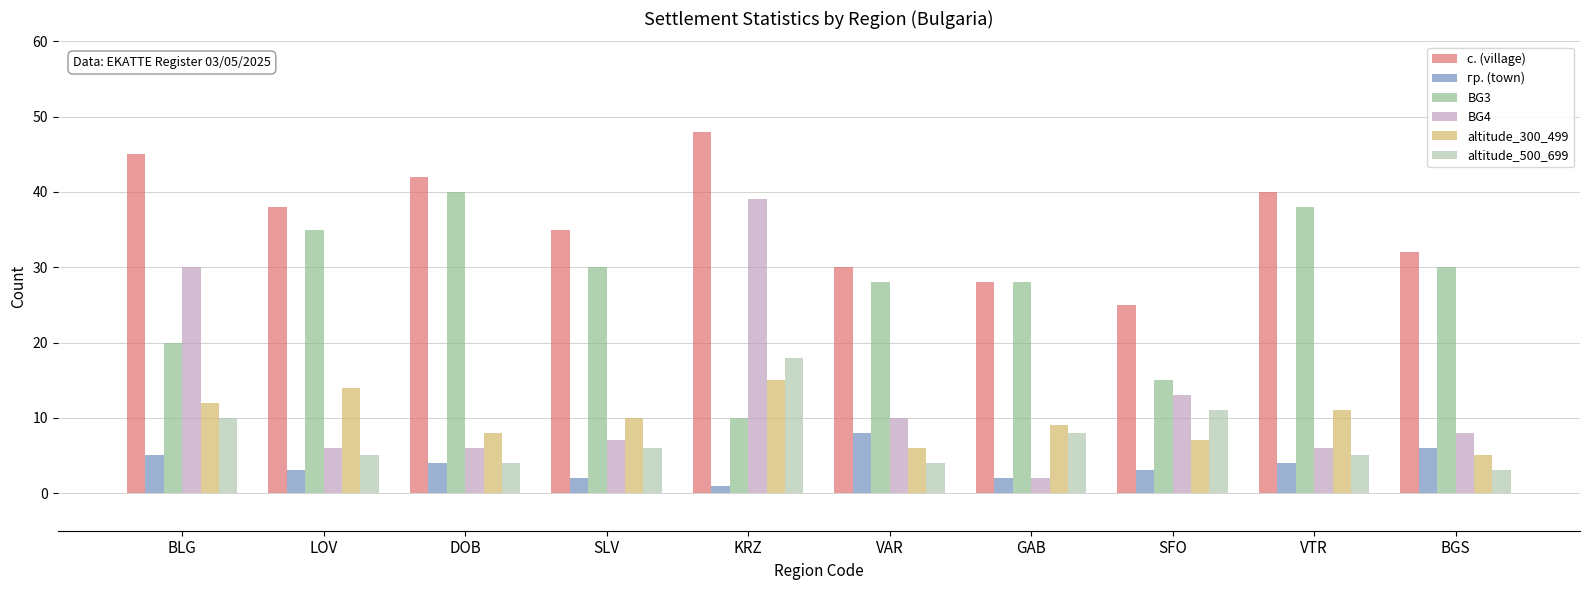

How many groups of bars are there?

10